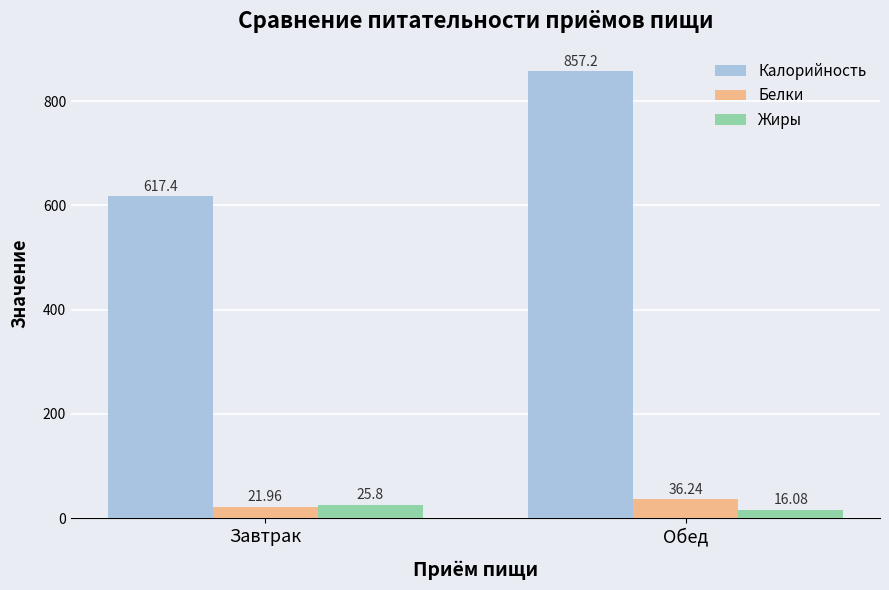

Reading left to right, extract all data points from this chart.

Калорийность: Завтрак=617.4	Обед=857.2
Белки: Завтрак=22.0	Обед=36.2
Жиры: Завтрак=25.8	Обед=16.1